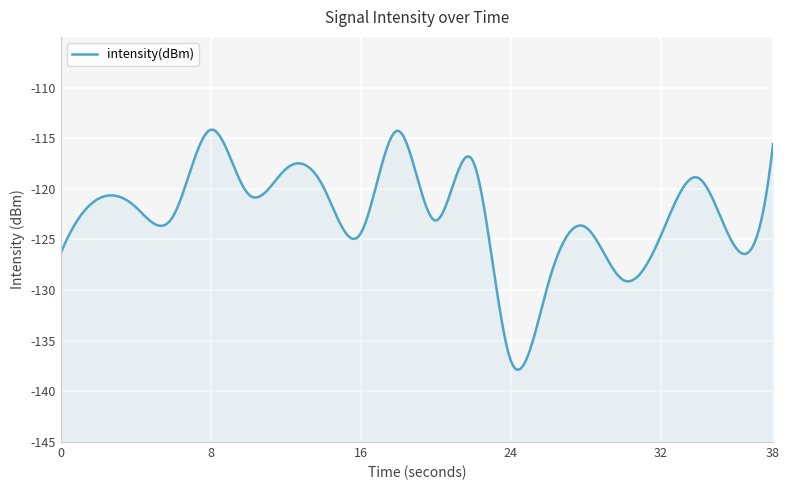

What is the change in value from 6 to 10?

+2.2